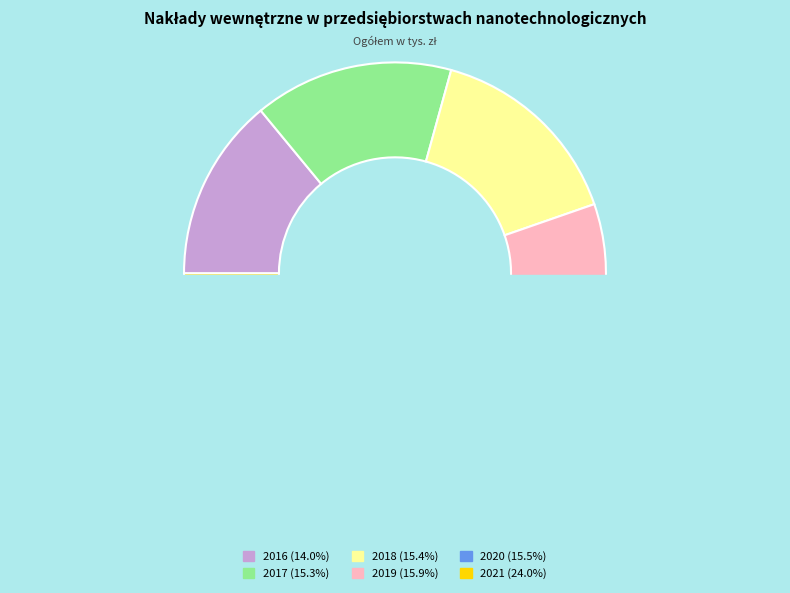

To the nearest percent, what is the average slice percentage?

17%